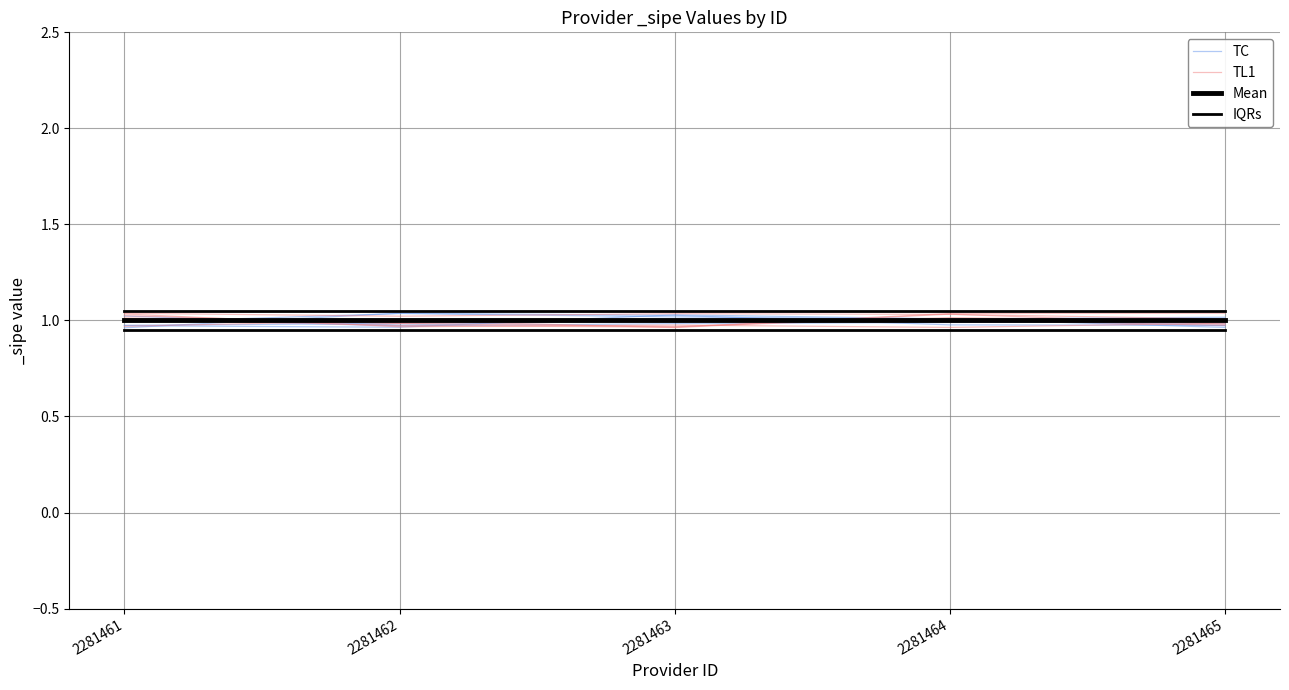

At which label is Mean closest to 1?

2281461